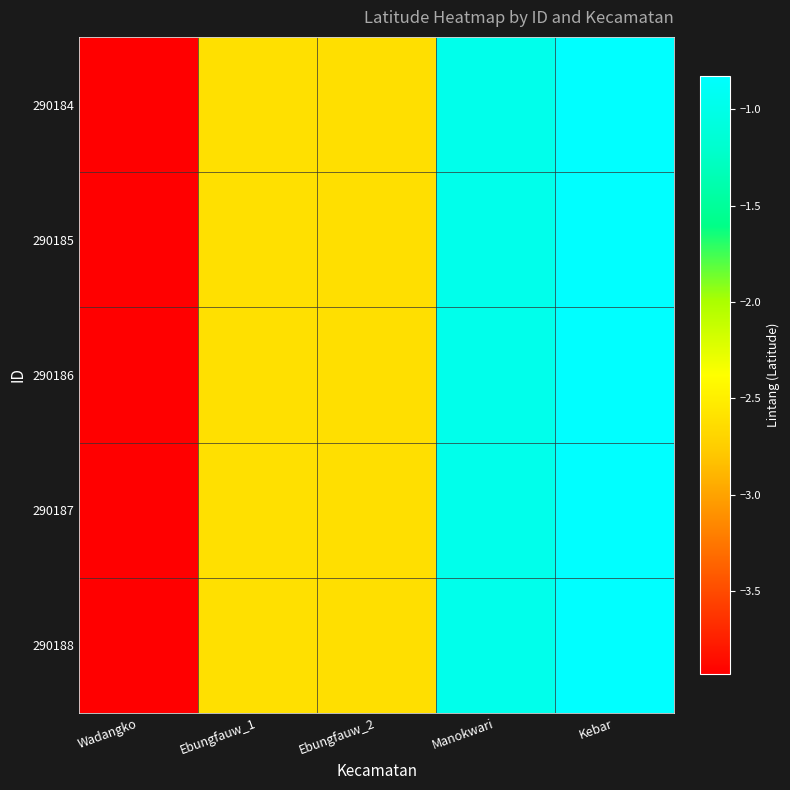

What is the total value across all series at Manokwari?

-4.9